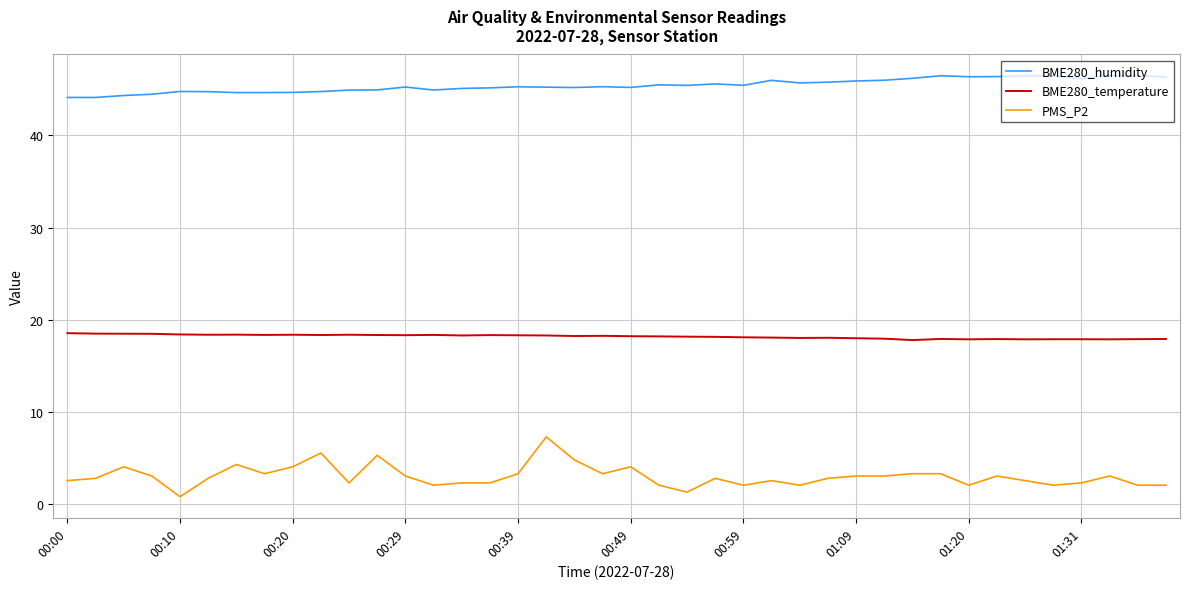

True or false: BME280_humidity and PMS_P2 intersect in this chart.

False